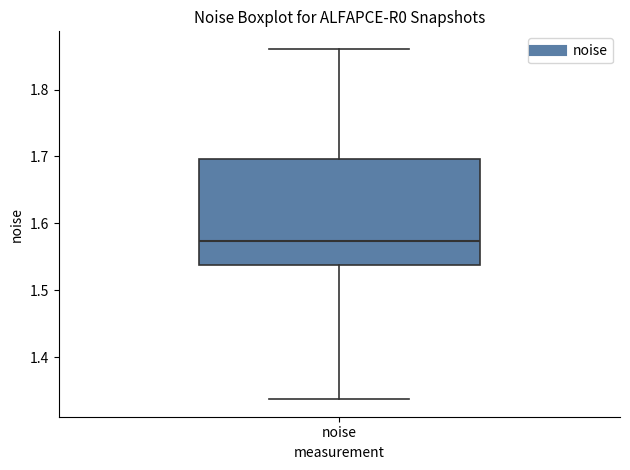

Where is the upper edge of the box for noise on the y-axis? The values are not printed on the chart, so give them approximately, as read against the axis.

1.70